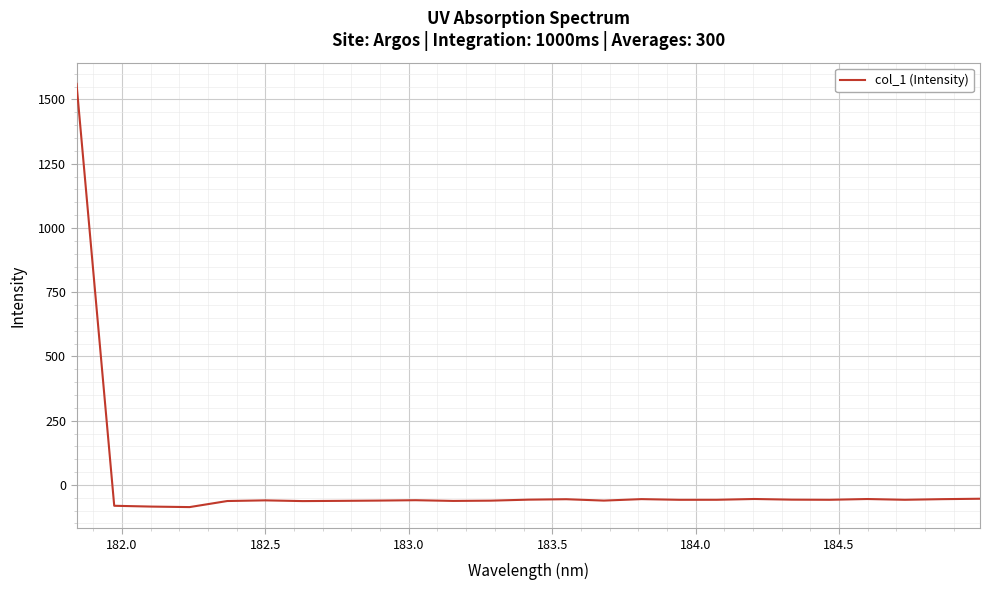

What is the minimum value shown in the chart?

-86.2